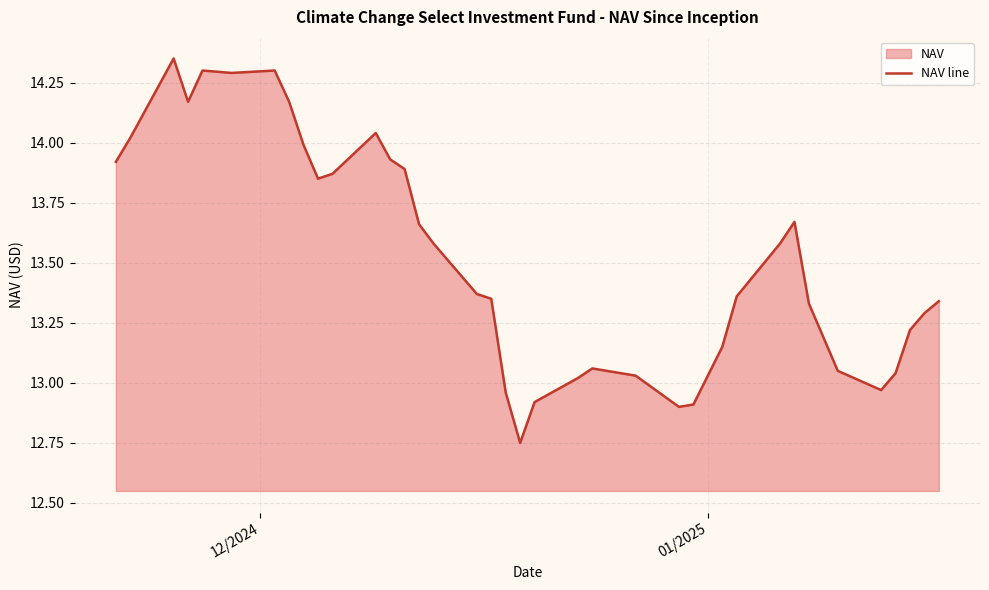

What is the sum of all values?

500.6